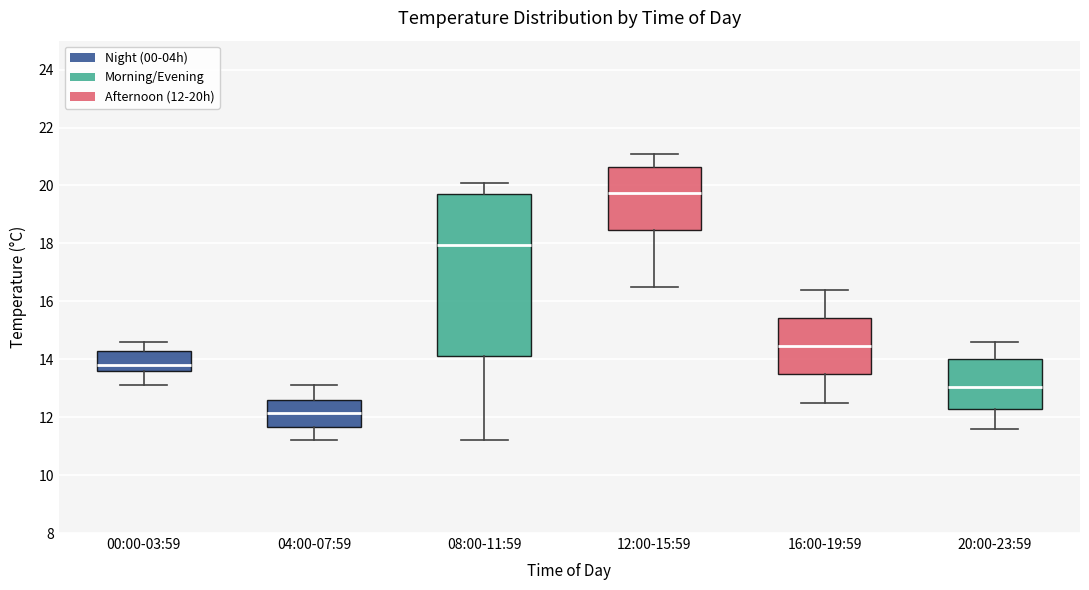

Where does the lower whisker of the box for 12:00-15:59 end on the y-axis? The values are not printed on the chart, so give them approximately, as read against the axis.

16.6